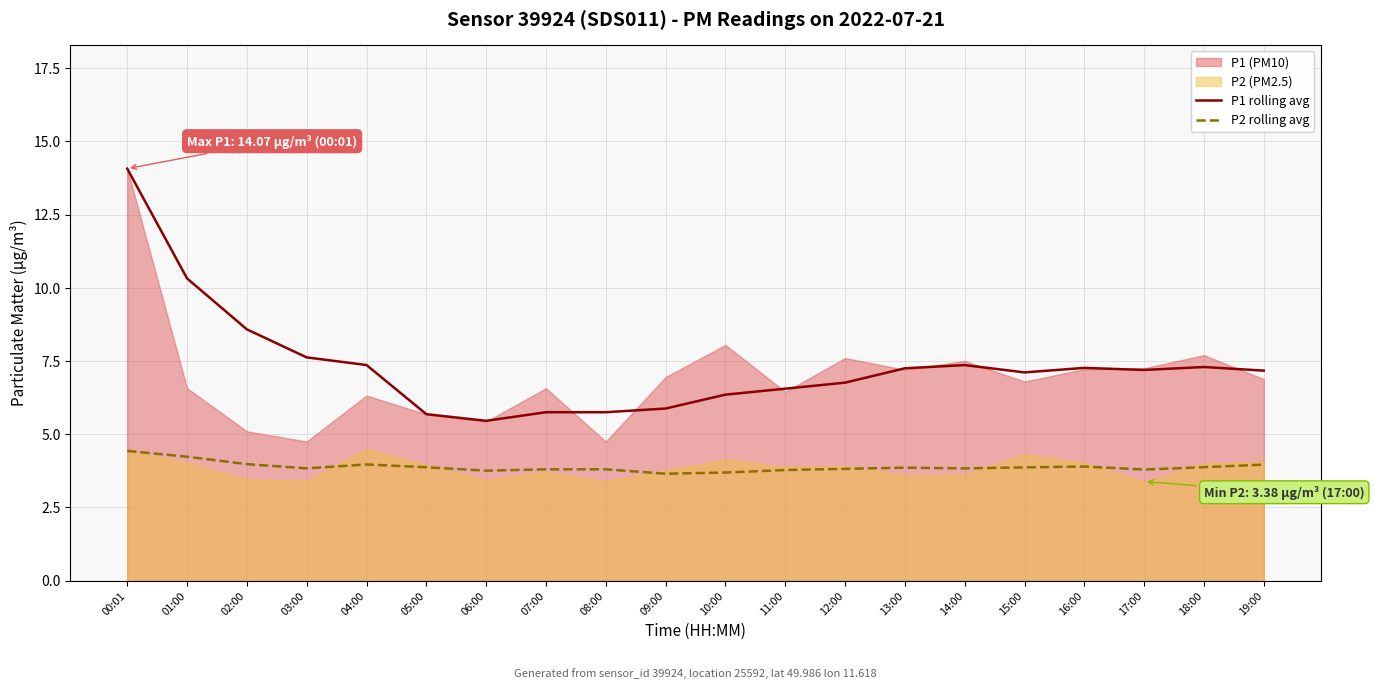

True or false: P1 rolling avg and P2 rolling avg intersect in this chart.

False